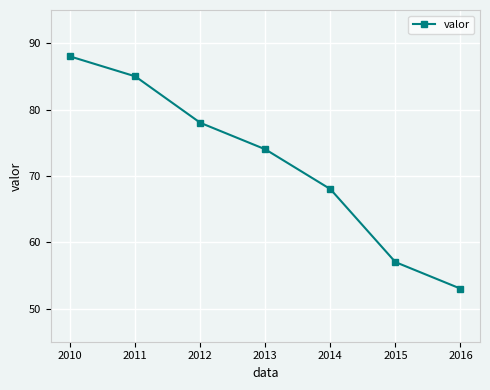

True or false: the data has more than 2 interior local peaks.

False